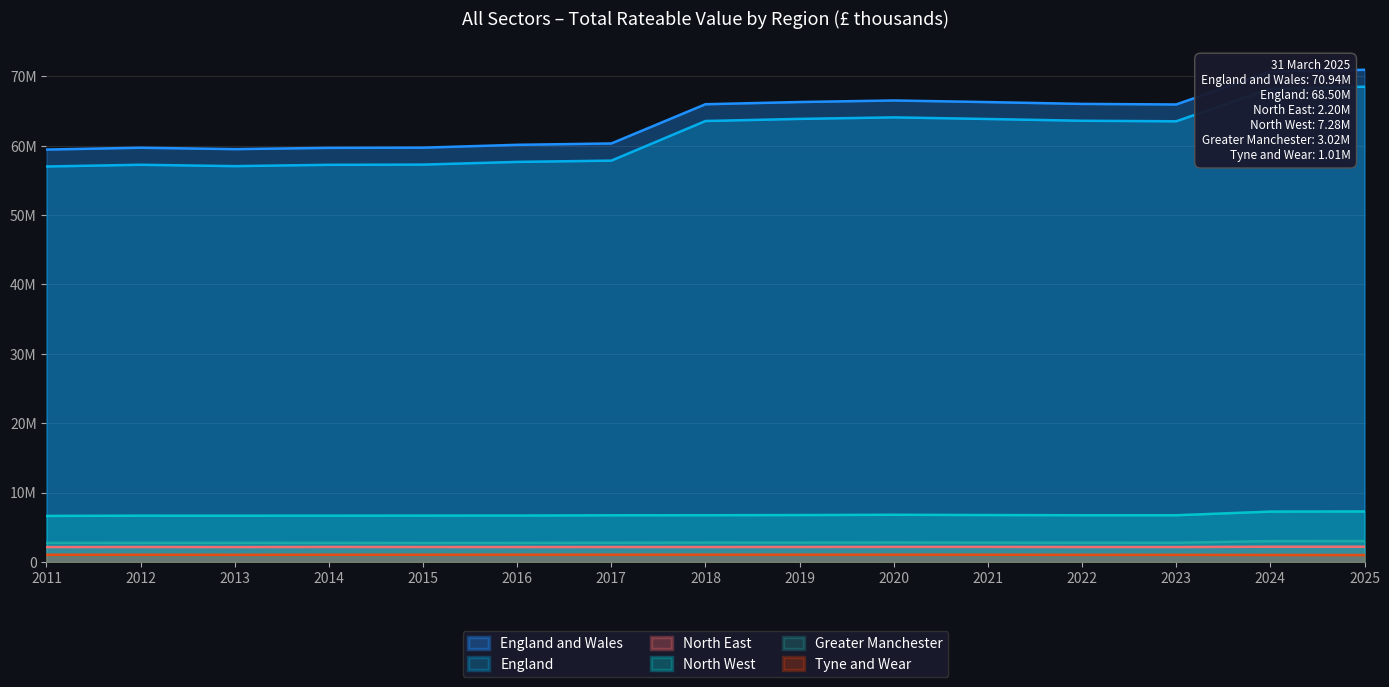

What is the value of the Tyne and Wear point at the 3rd from the left?

1038074